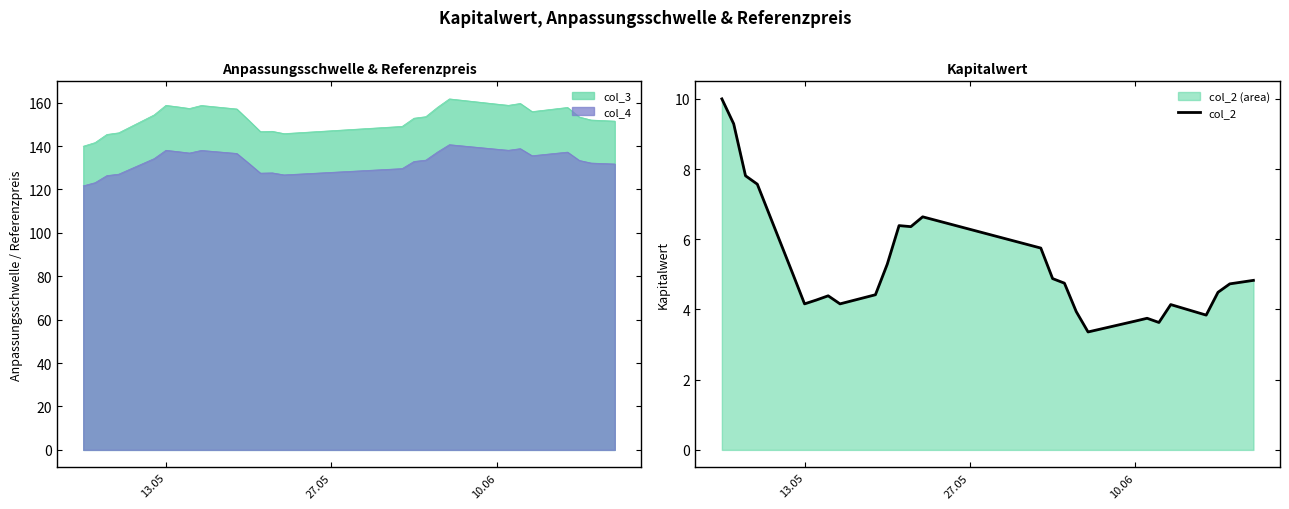

What is the smallest value displayed?

3.4